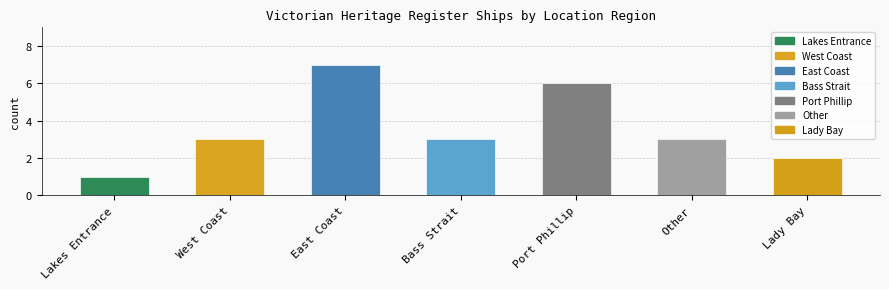

What is the difference between the values at Other and Port Phillip?

3